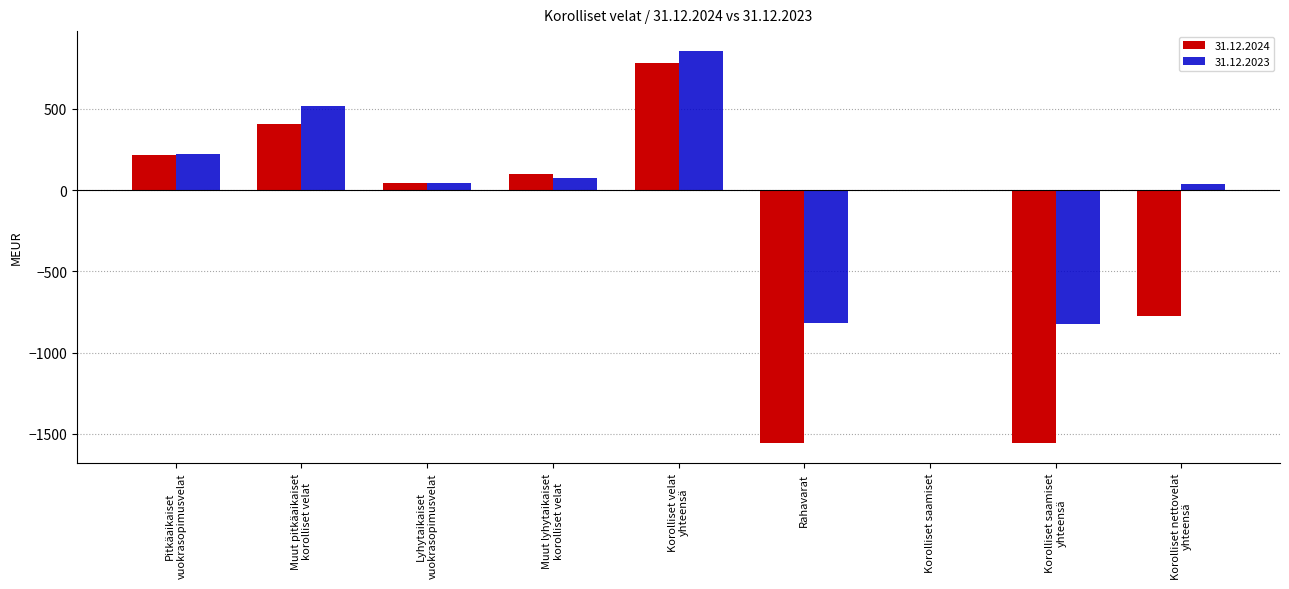

Between Lyhytaikaiset
vuokrasopimusvelat and Korolliset velat
yhteensä, which series saw the biggest shift?

31.12.2023